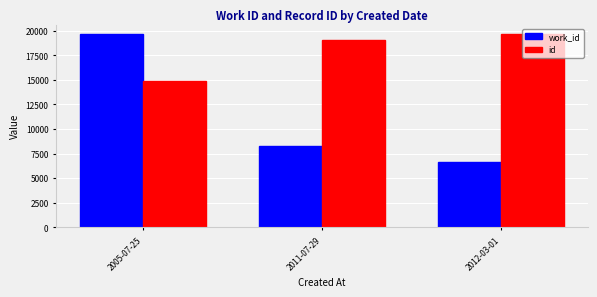

Are the bars grouped side by side (vs. stacked)?

Yes